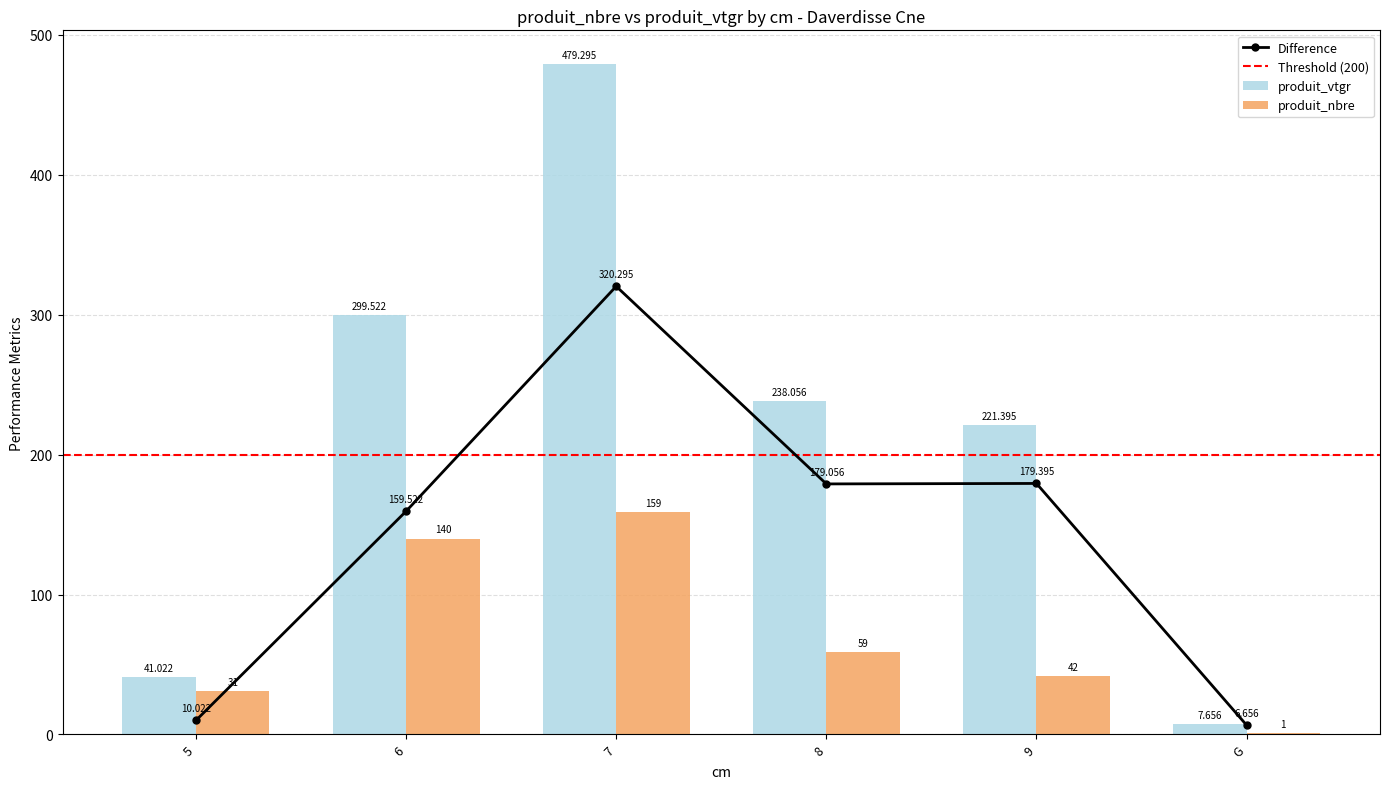

Count the number of data series in this chart.

2